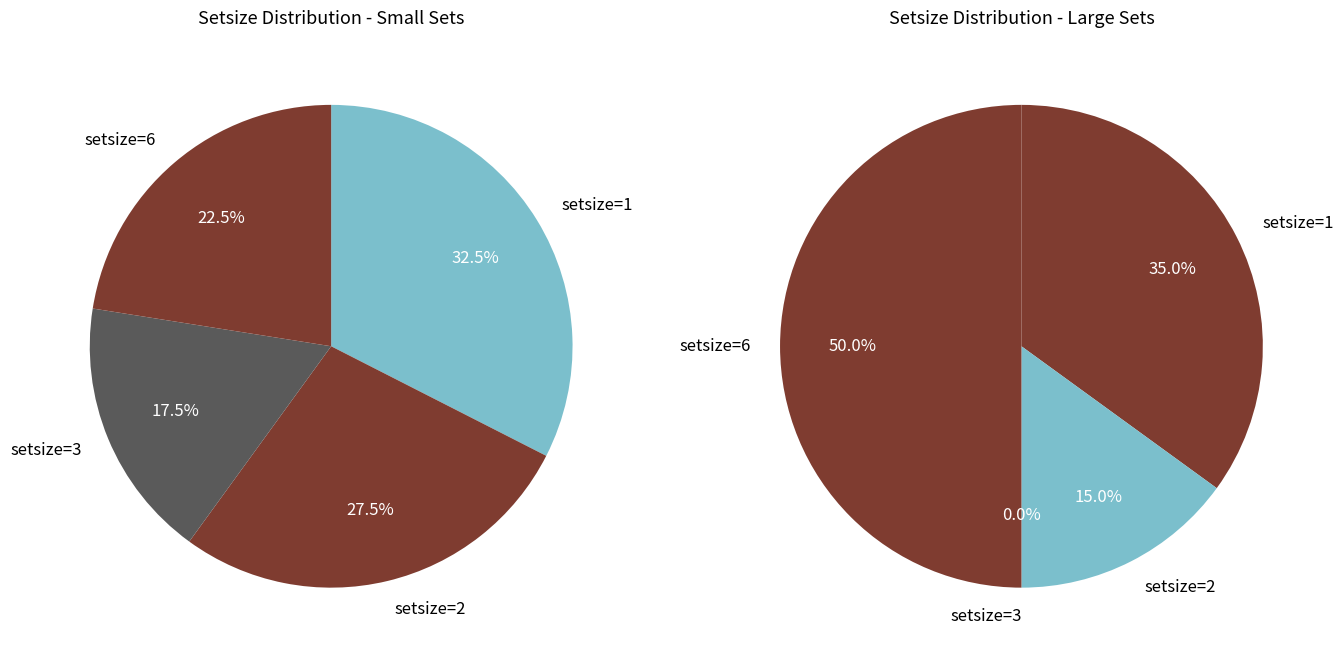

Is there a majority slice in this chart?

No